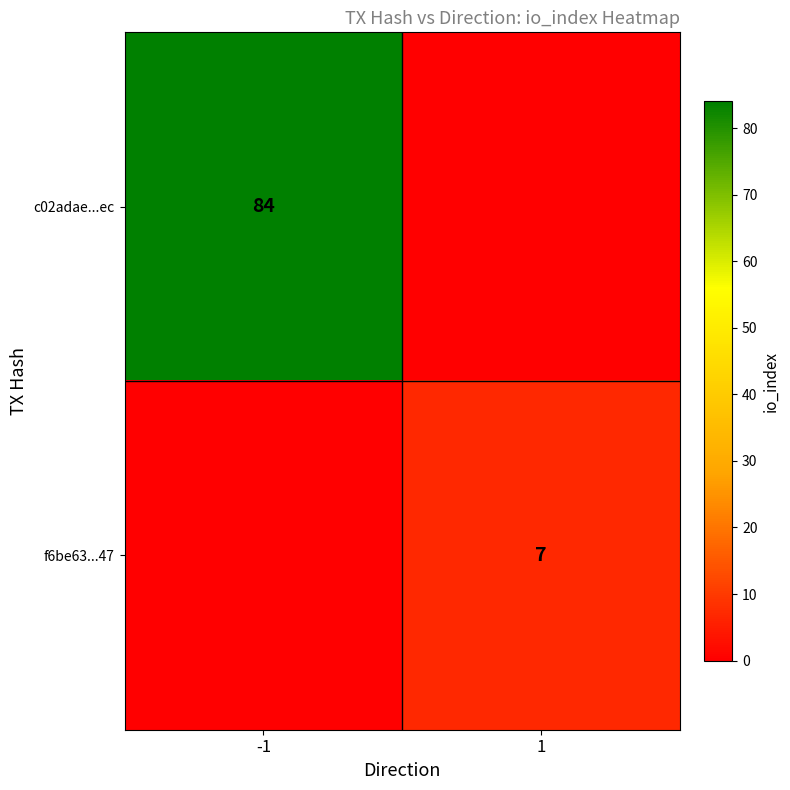

Is the value of f6be63...47 at 1 greater than the value of c02adae...ec at -1?

No